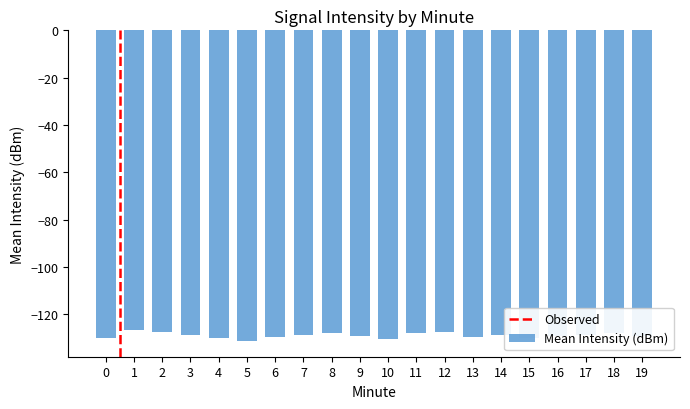

What is the average value?

-129.0